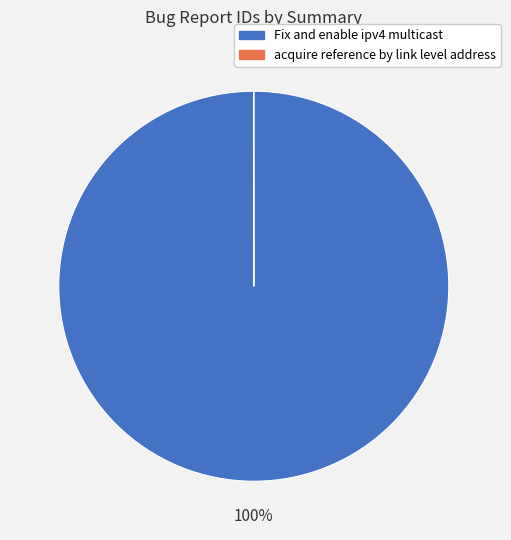

To the nearest percent, what is the average slice percentage?

50%